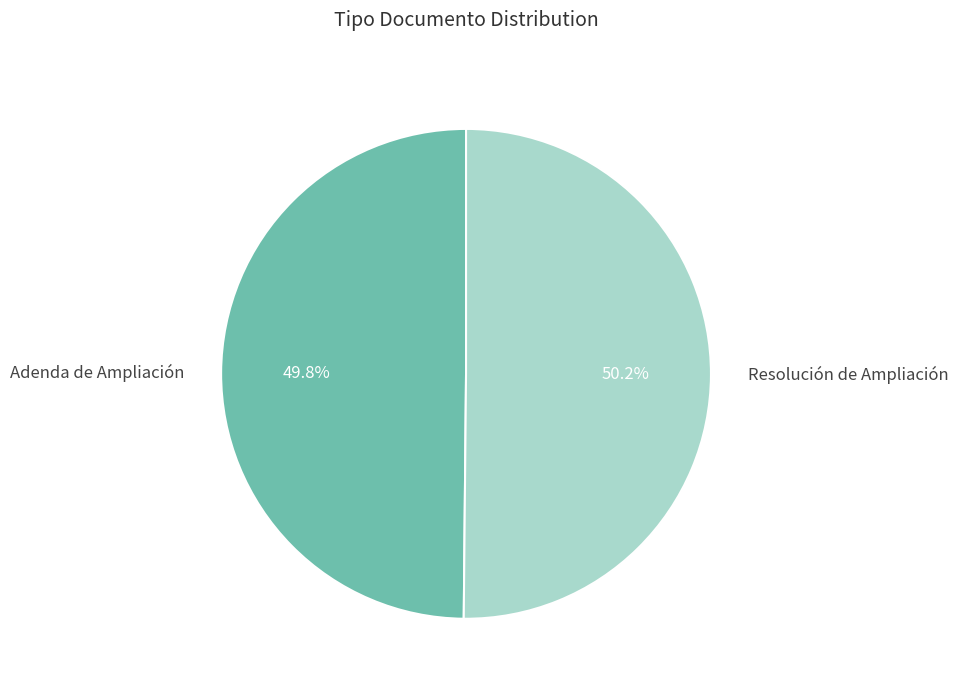

Approximately how many times larger is the value at Resolución de Ampliación compared to Adenda de Ampliación?

1.0